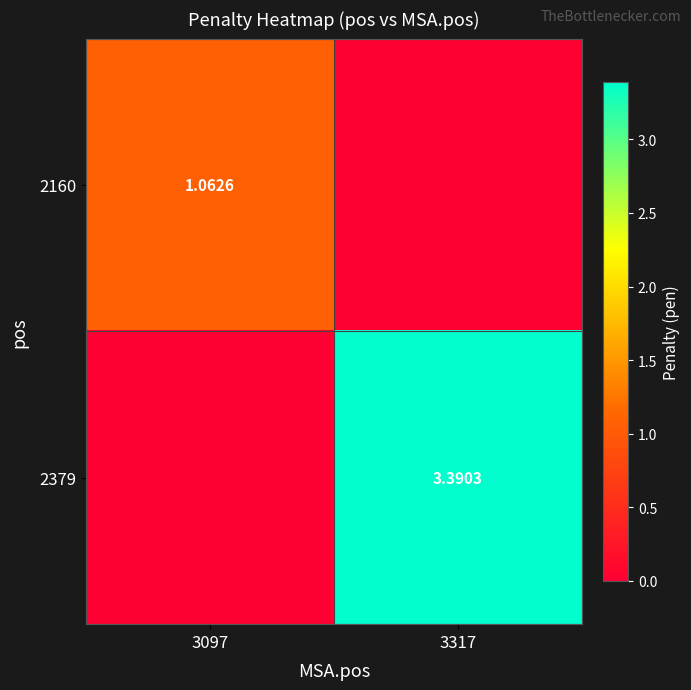

How many values in 2160 are above zero?

1